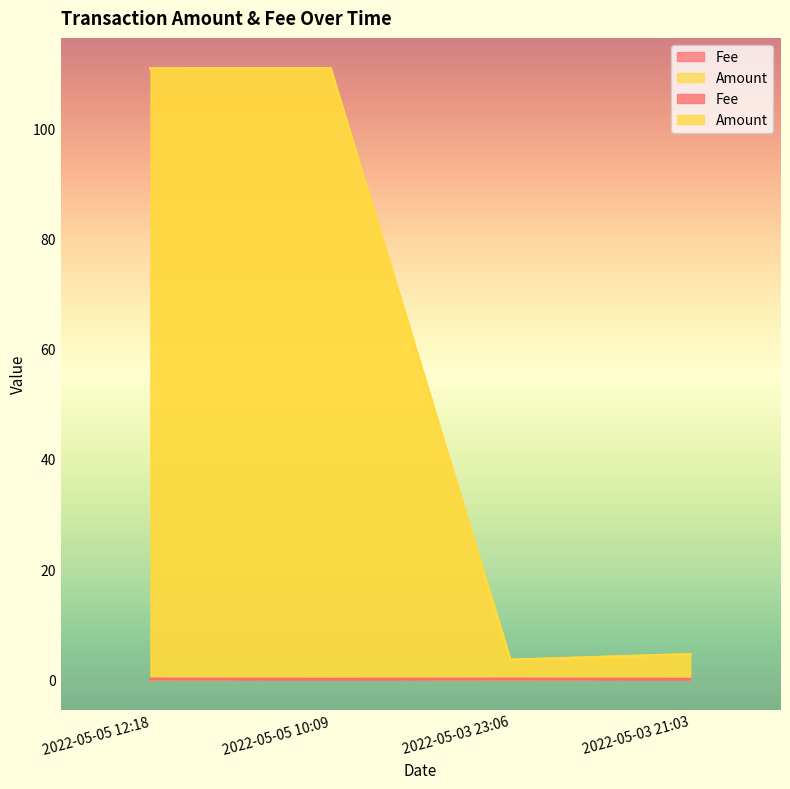

Between 2022-05-03 23:06 and 2022-05-03 21:03, which series saw the biggest shift?

Amount